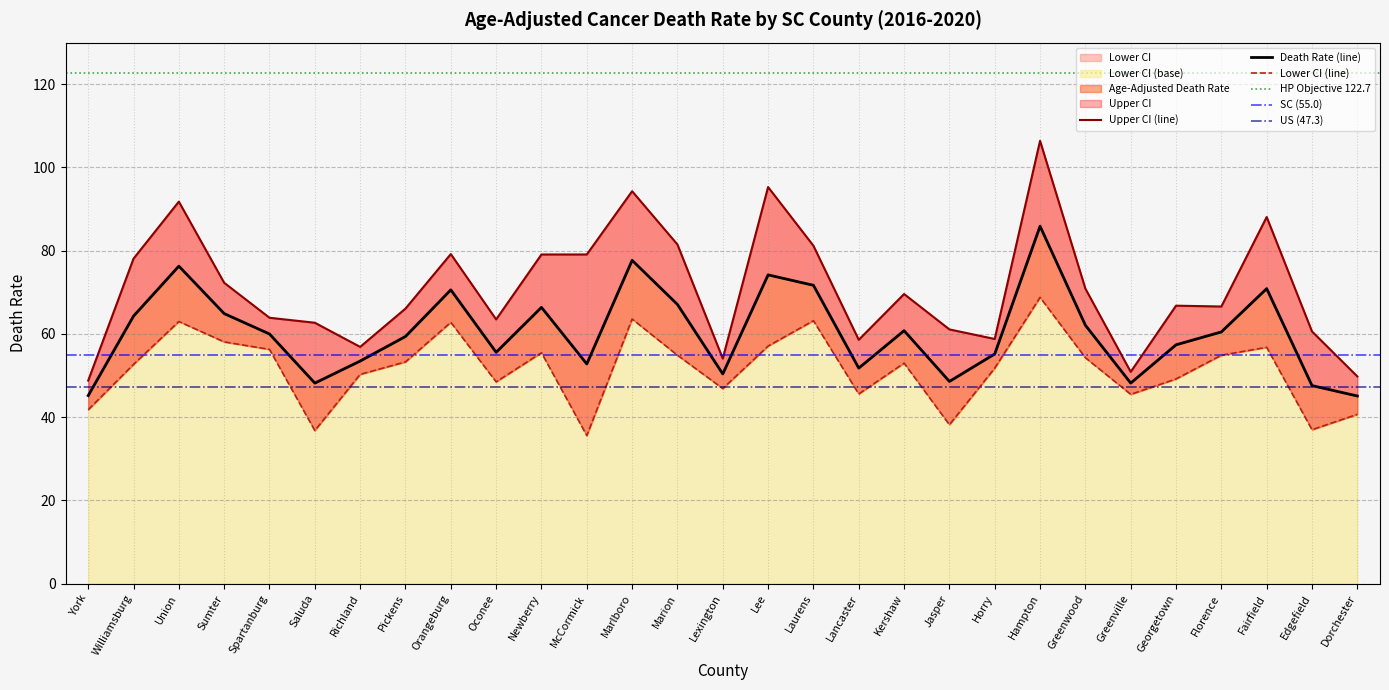

How many interior local valleys does the Upper CI series have?

7